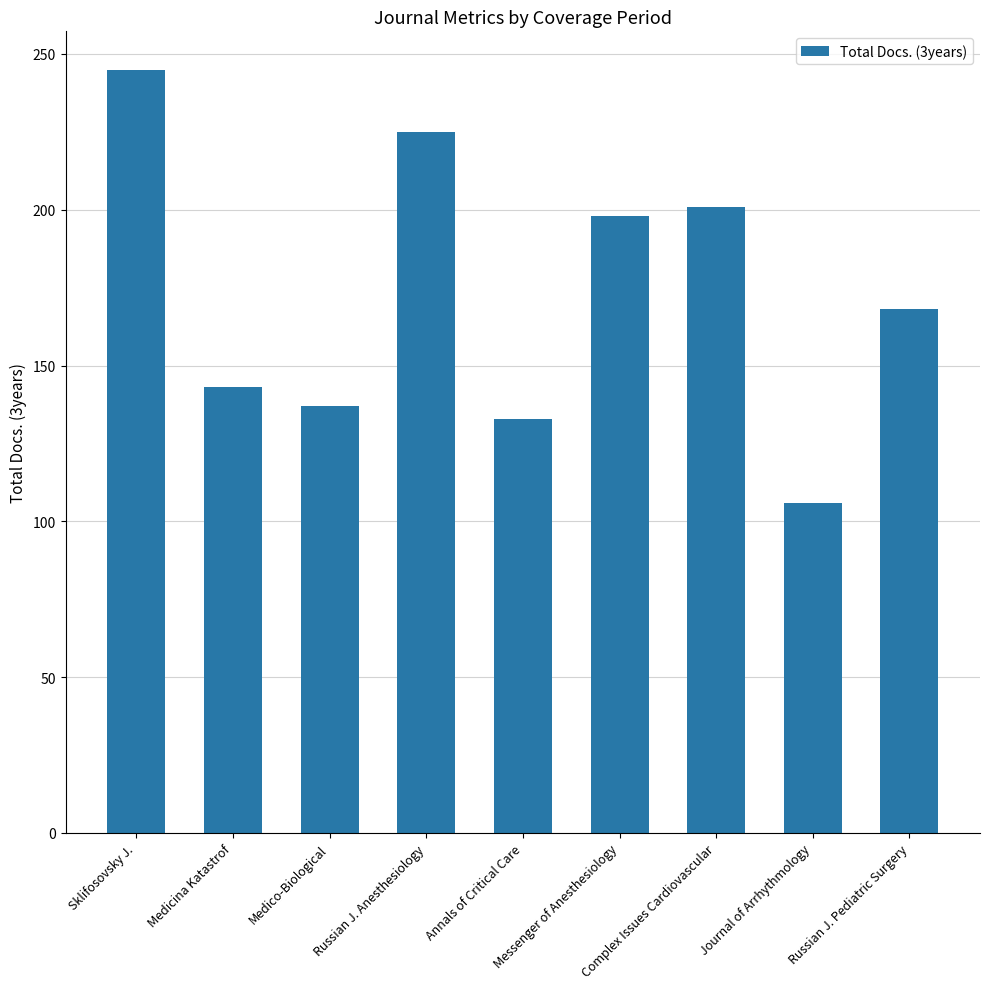

List the labels in order of value, smallest first.

Journal of Arrhythmology, Annals of Critical Care, Medico-Biological, Medicina Katastrof, Russian J. Pediatric Surgery, Messenger of Anesthesiology, Complex Issues Cardiovascular, Russian J. Anesthesiology, Sklifosovsky J.